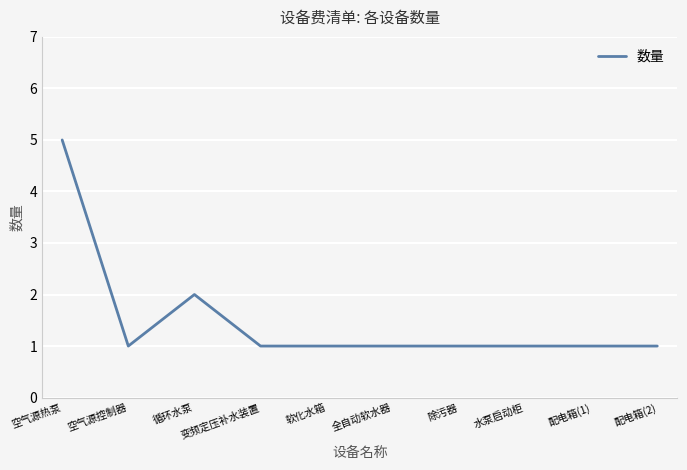

What is the sum of the values at 水泵启动柜 and 全自动软水器?

2